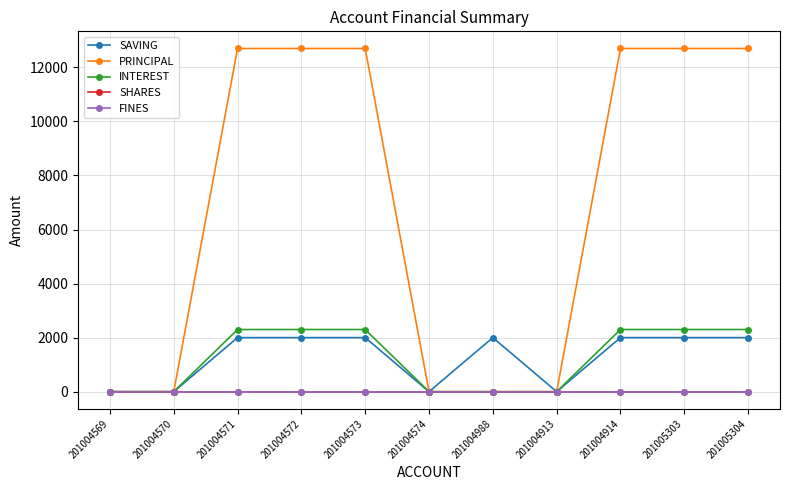

Which series has the widest spread of values?

PRINCIPAL